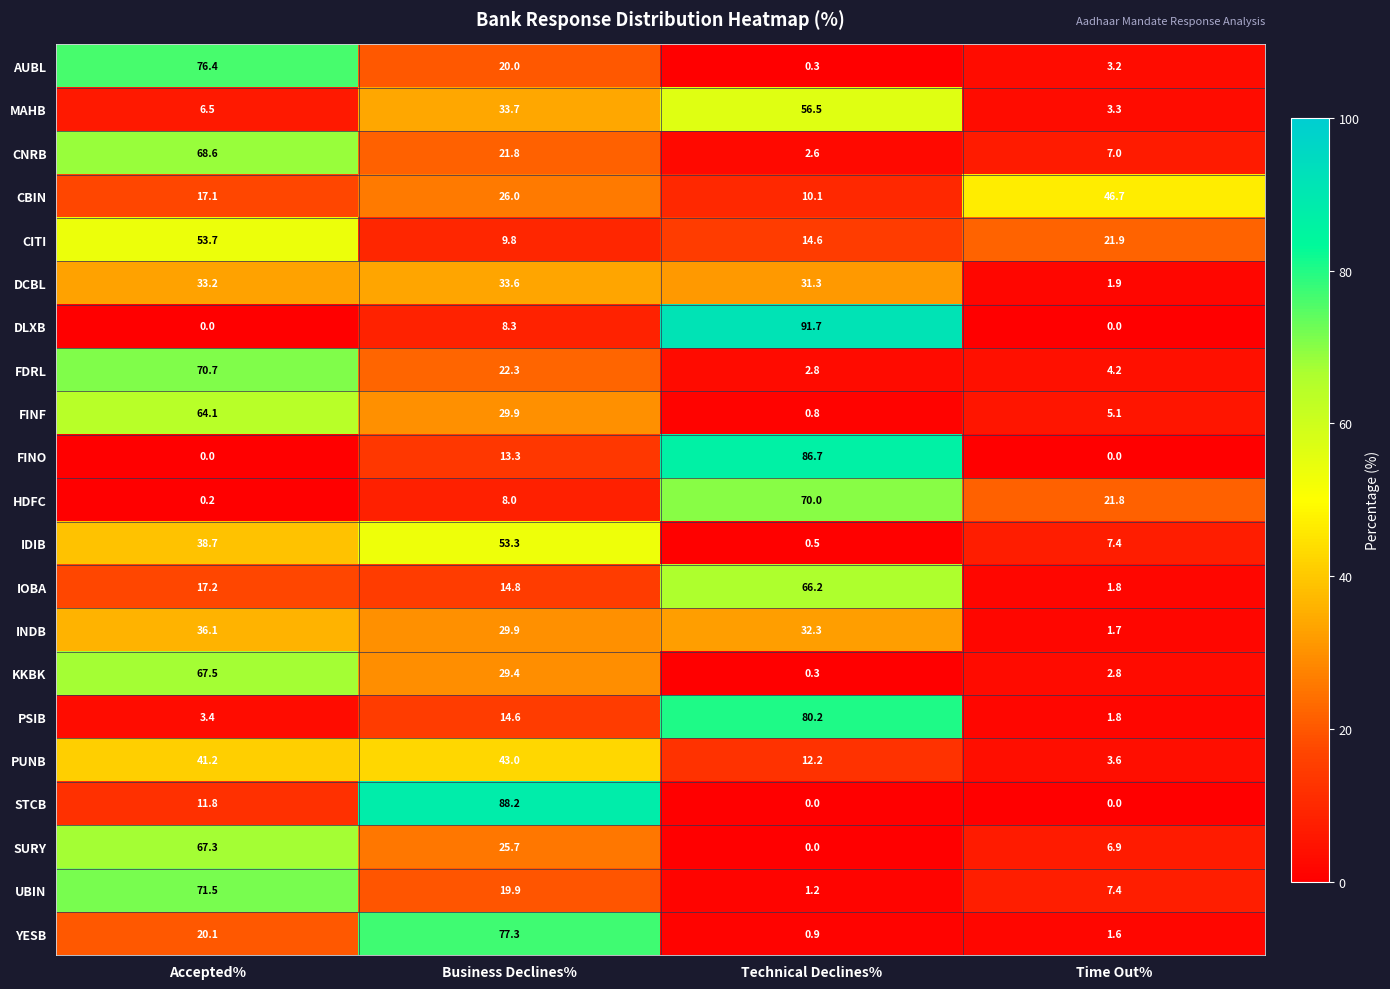

List the labels in order of AUBL value, largest first.

Accepted%, Business Declines%, Time Out%, Technical Declines%